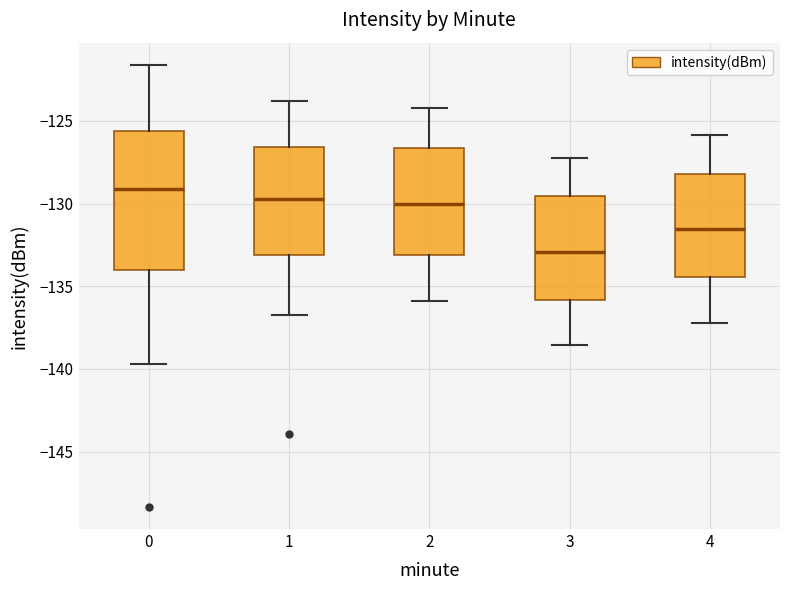

Where does the lower whisker of the box at x = 2 end on the y-axis? The values are not printed on the chart, so give them approximately, as read against the axis.

-136.0